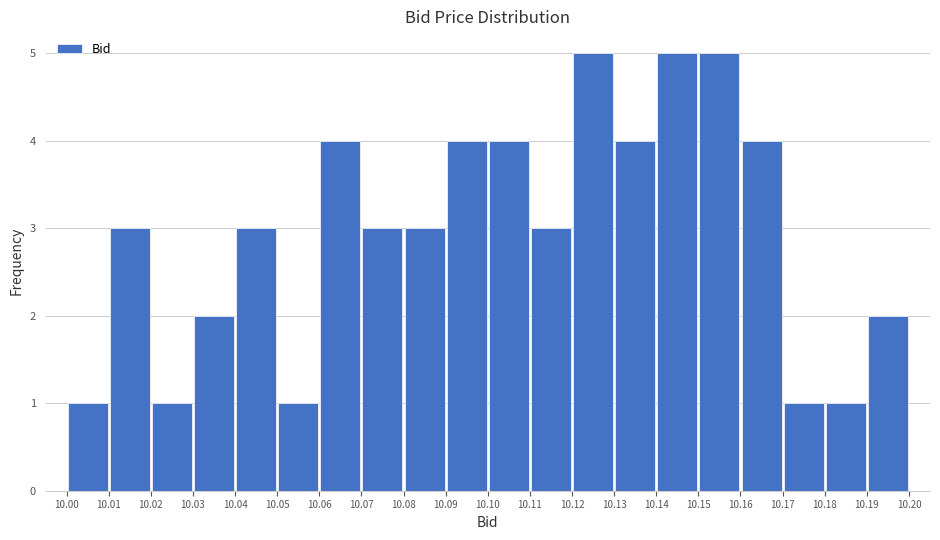

Reading left to right, transcribe this chart: for each bar, give the range it covers on the x-axis and its height. The values are not printed on the chart, so give them approximately, as read against the axis.

10.00 to 10.01: 1
10.01 to 10.02: 3
10.02 to 10.03: 1
10.03 to 10.04: 2
10.04 to 10.05: 3
10.05 to 10.06: 1
10.06 to 10.07: 4
10.07 to 10.08: 3
10.08 to 10.09: 3
10.09 to 10.10: 4
10.10 to 10.11: 4
10.11 to 10.12: 3
10.12 to 10.13: 5
10.13 to 10.14: 4
10.14 to 10.15: 5
10.15 to 10.16: 5
10.16 to 10.17: 4
10.17 to 10.18: 1
10.18 to 10.19: 1
10.19 to 10.20: 2